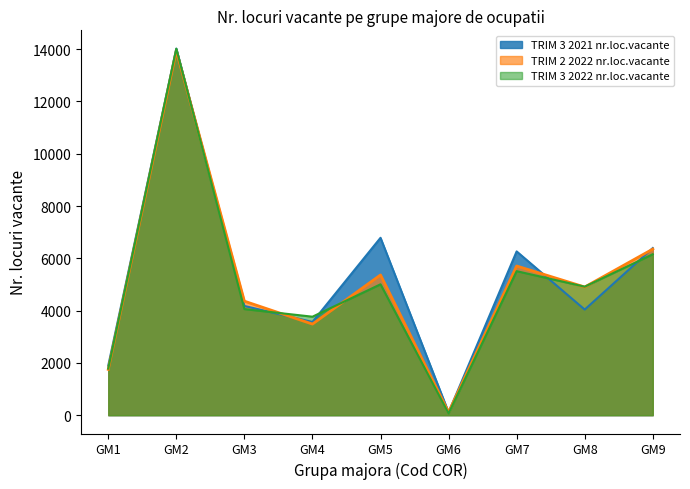

Rank the series at GM8 from lowest to highest value.

TRIM 3 2021 nr.loc.vacante, TRIM 2 2022 nr.loc.vacante, TRIM 3 2022 nr.loc.vacante